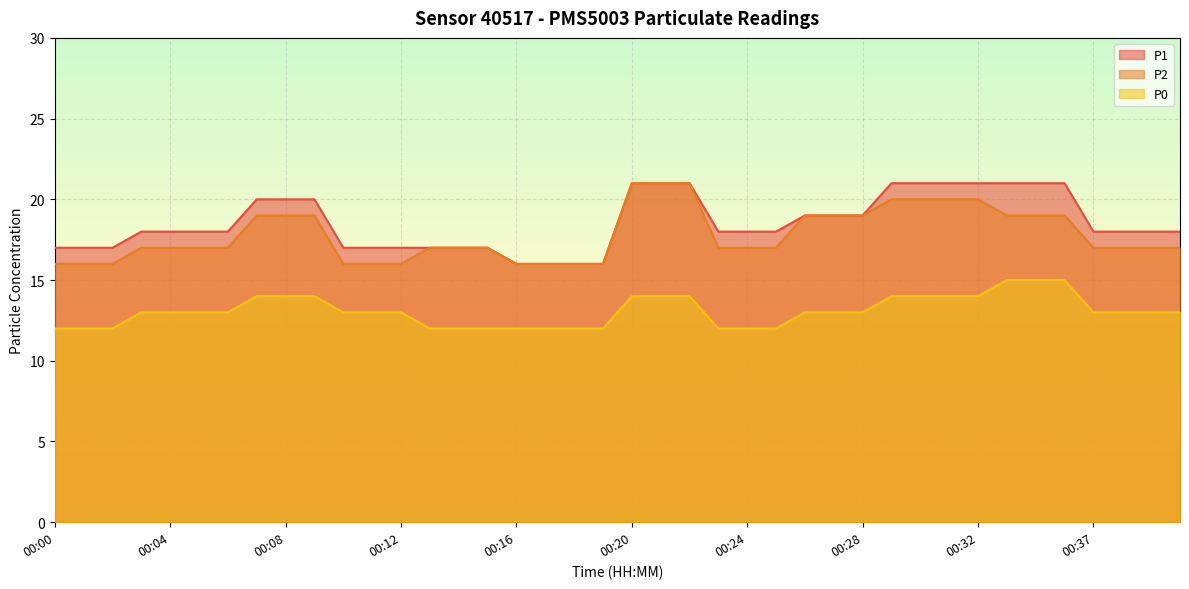

How many data points does each series have?

40